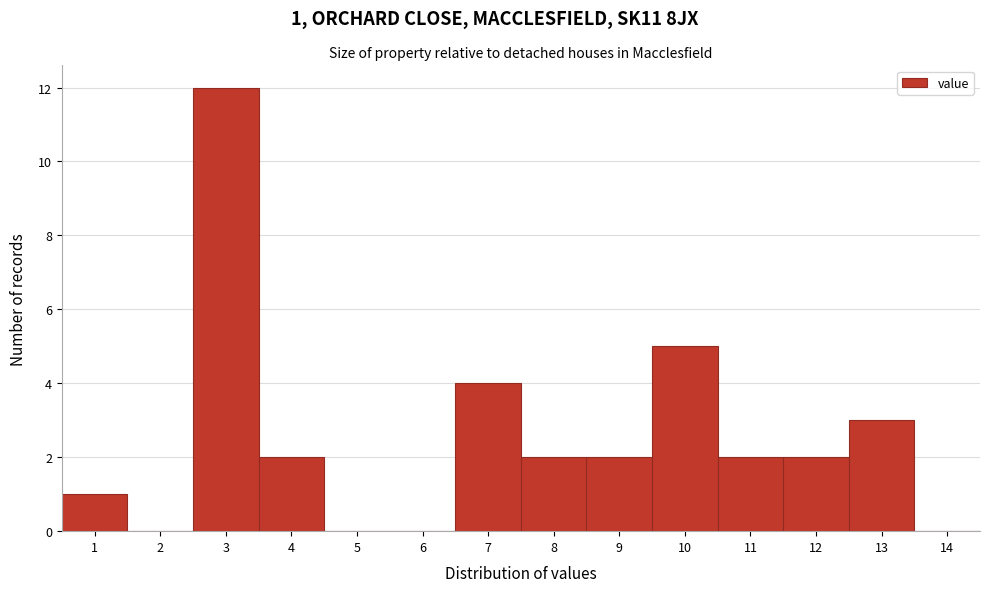

Which range on the x-axis has the tallest bar?

2.5 to 3.5